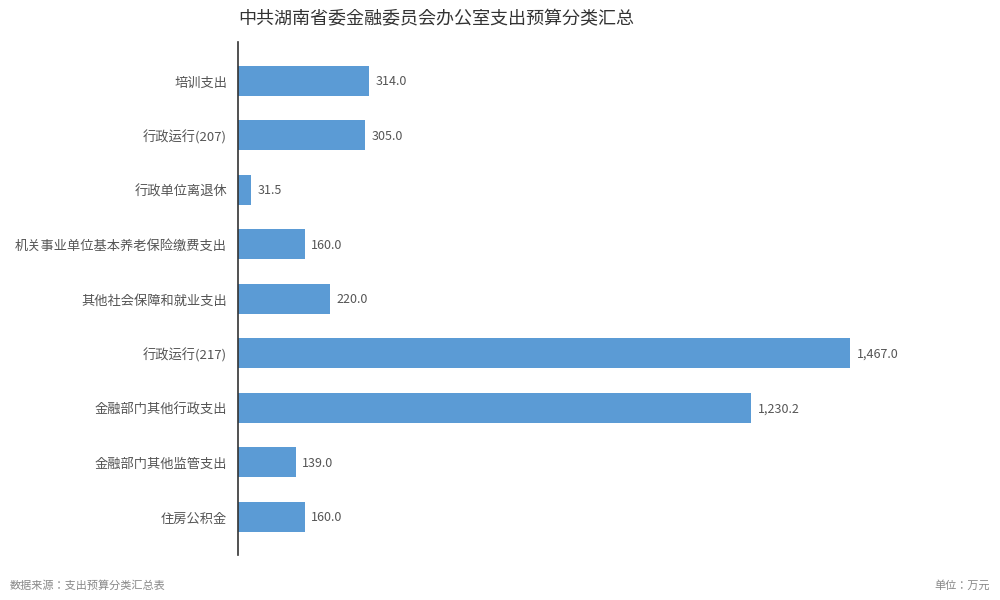

The value at 行政单位离退休 is 31.5. True or false?

True